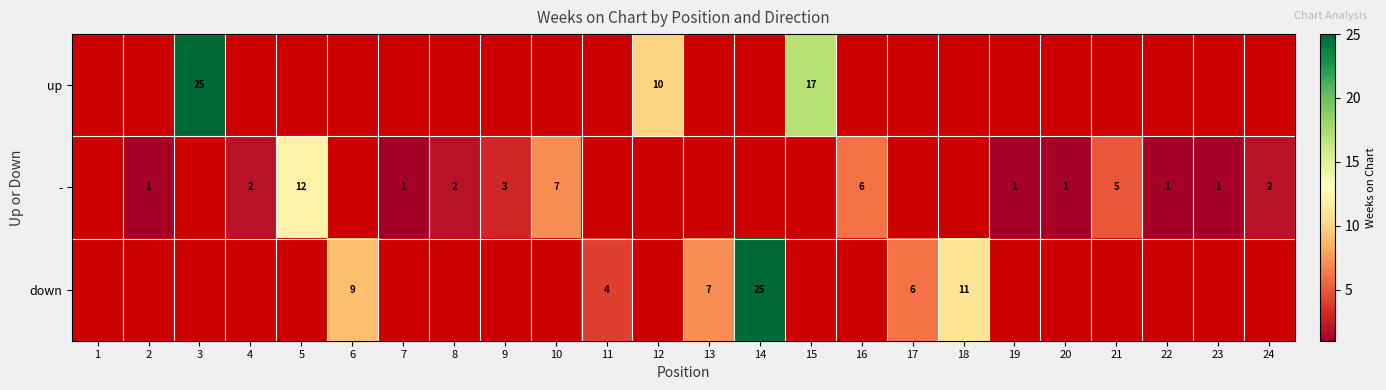

The - series shows 2 at 23. True or false?

False